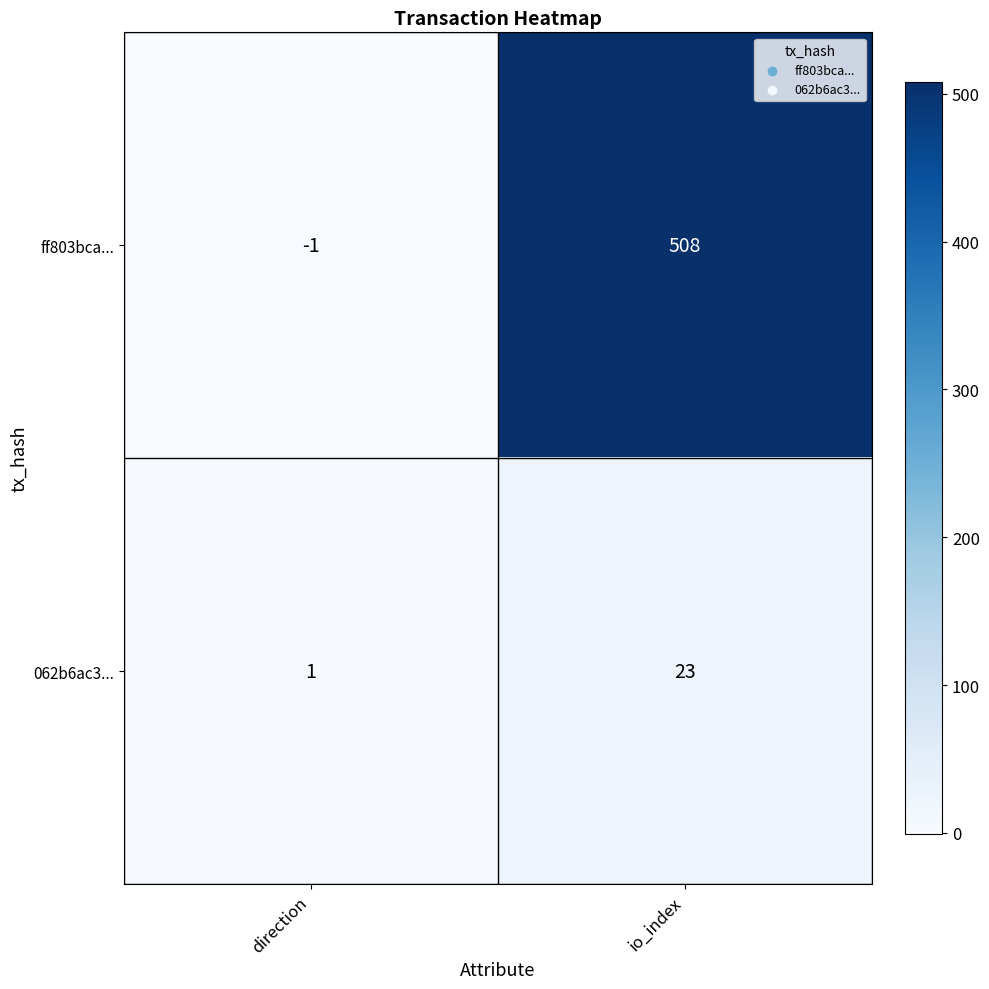

Reading right to left, list all the values displayed in this chart.

ff803bca...: io_index=508	direction=-1
062b6ac3...: io_index=23	direction=1